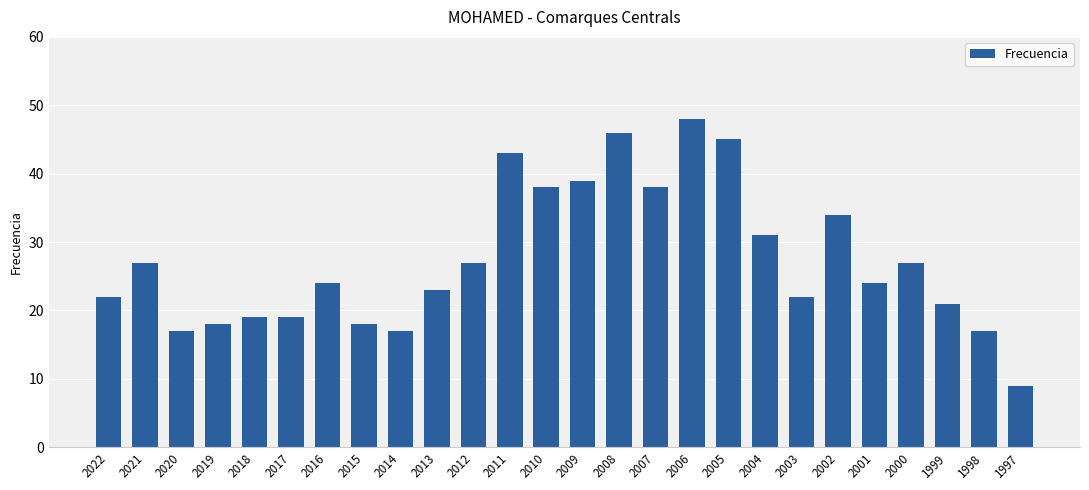

Reading right to left, what are all the values shown in this chart?

9	17	21	27	24	34	22	31	45	48	38	46	39	38	43	27	23	17	18	24	19	19	18	17	27	22